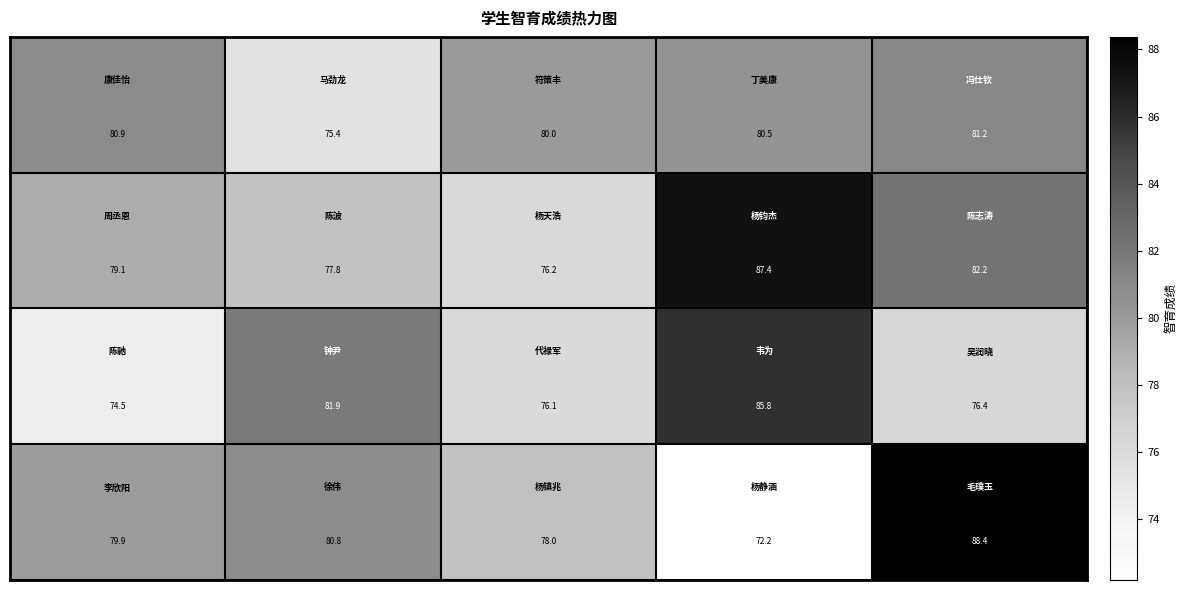

At how many categories does at least one series exceed 74?

5